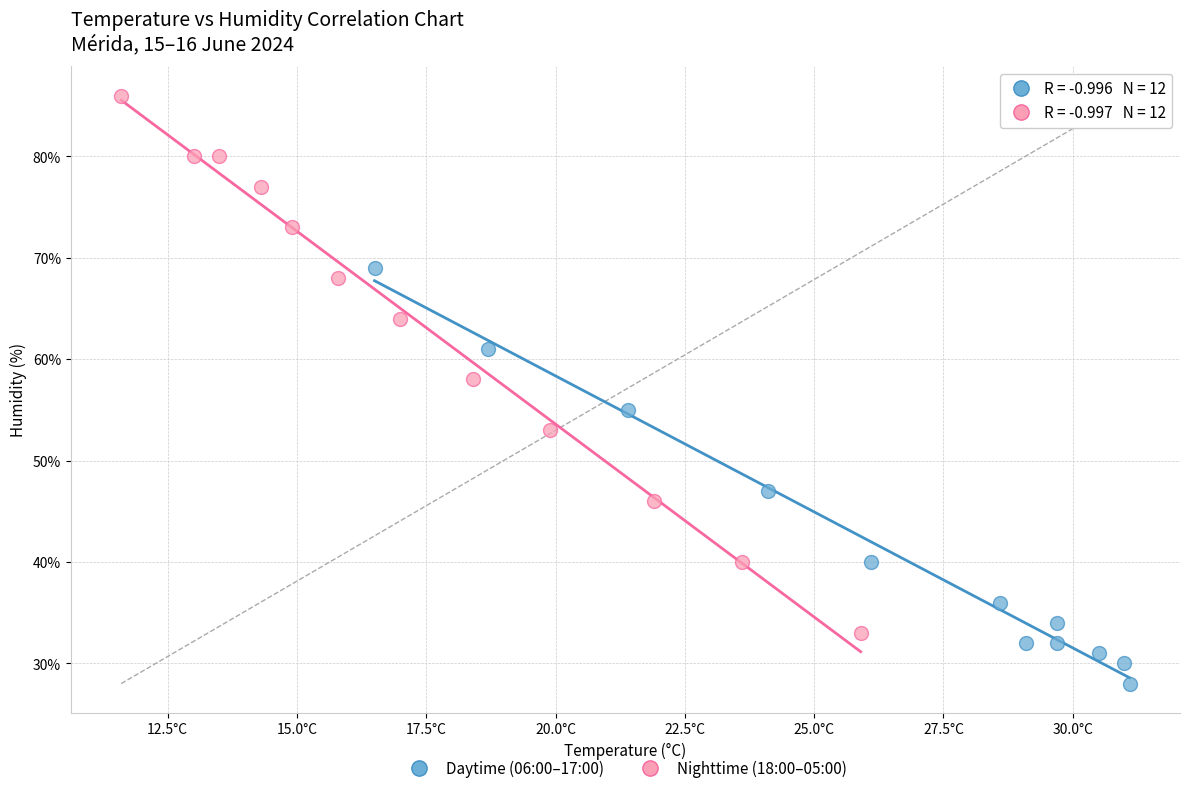

Which series reaches the maximum Y coordinate?

Nighttime (18:00–05:00)